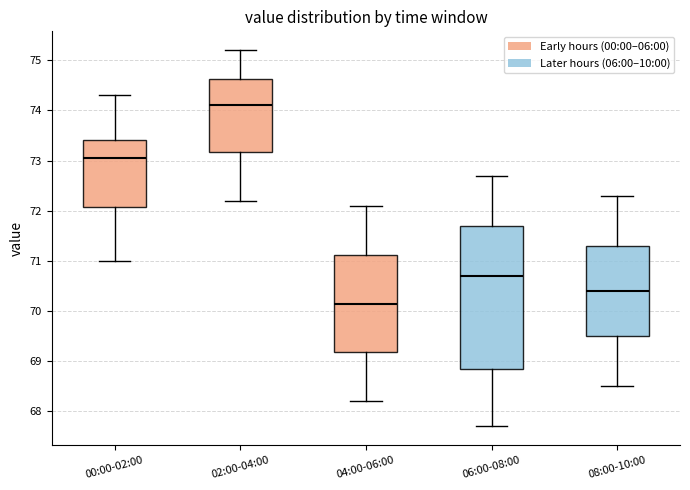

Where does the lower whisker of the box for 00:00-02:00 end on the y-axis? The values are not printed on the chart, so give them approximately, as read against the axis.

71.0